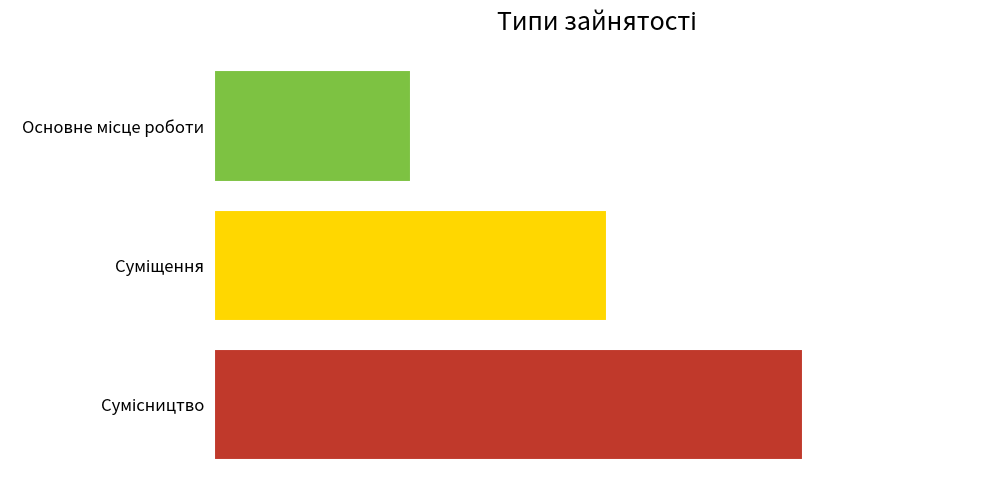

Count the values in the range 1 to 3.

3